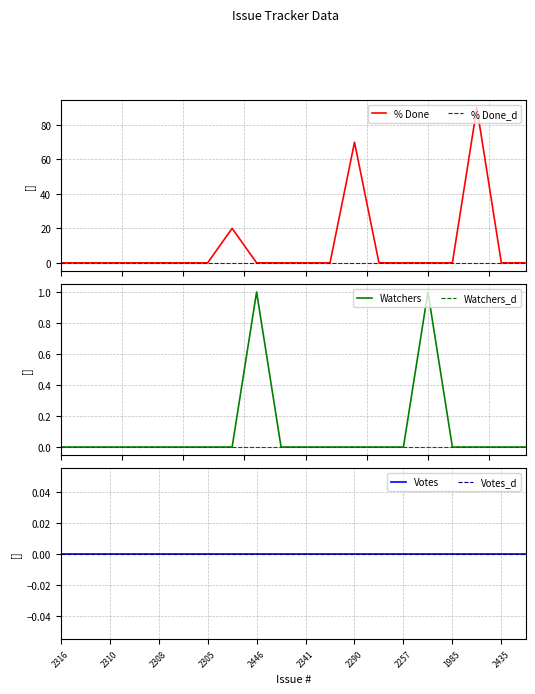

Where is % Done nearest to the value 45?

2266